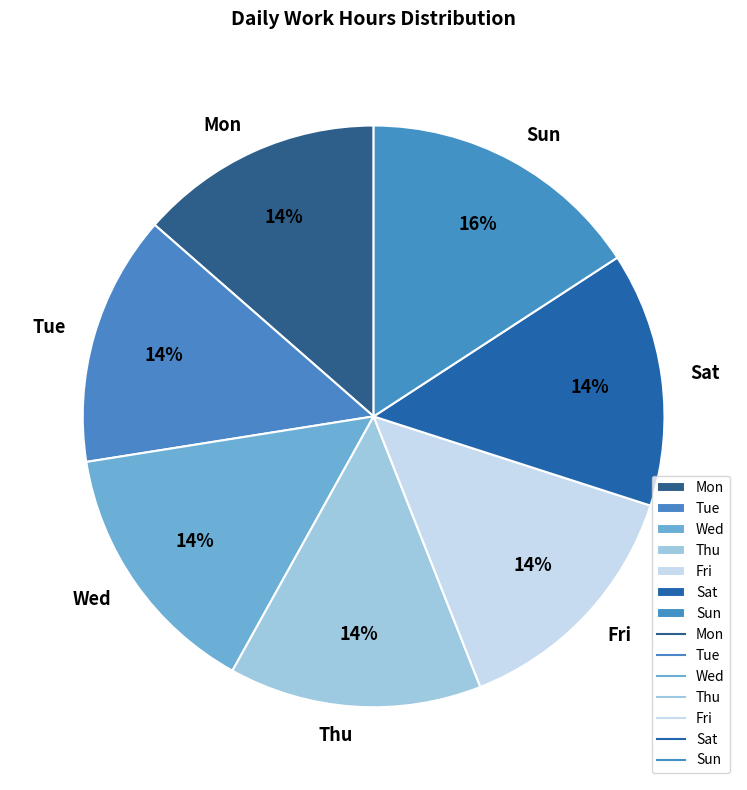

Combined, do Fri and Sun account for over 50%?

No